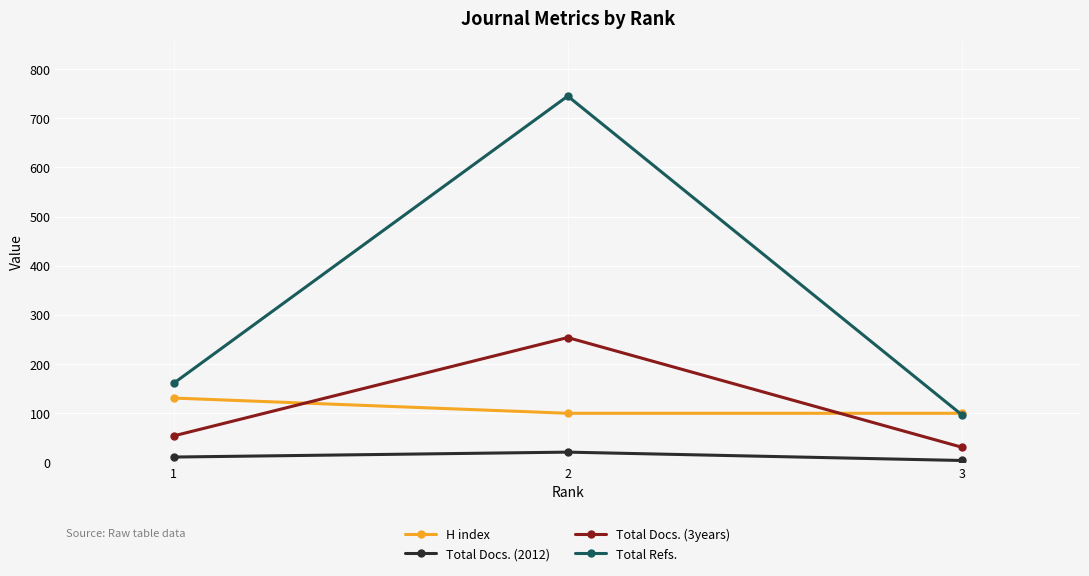

Is the value of Total Docs. (3years) at 2 greater than the value of H index at 2?

Yes